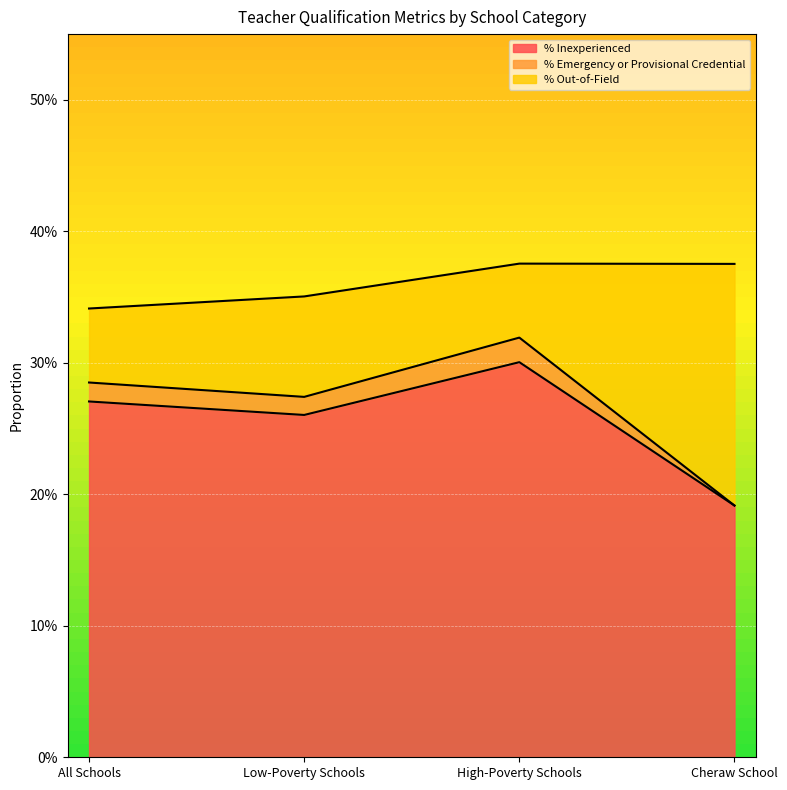

True or false: % Inexperienced and % Emergency or Provisional Credential intersect in this chart.

False